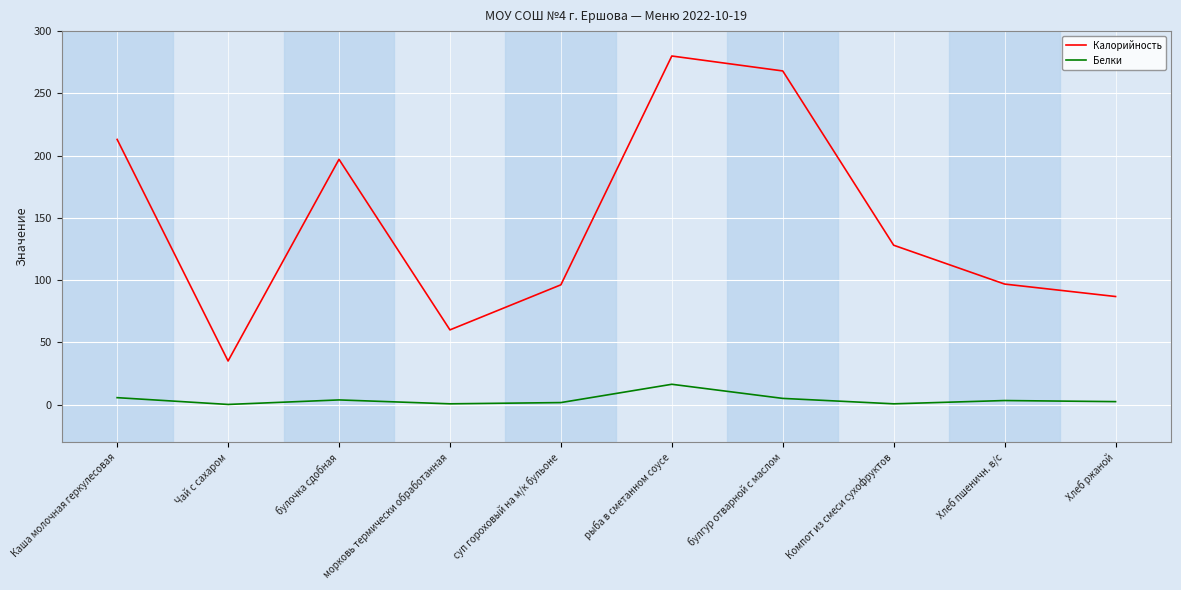

At how many categories does at least one series exceed 264?

2